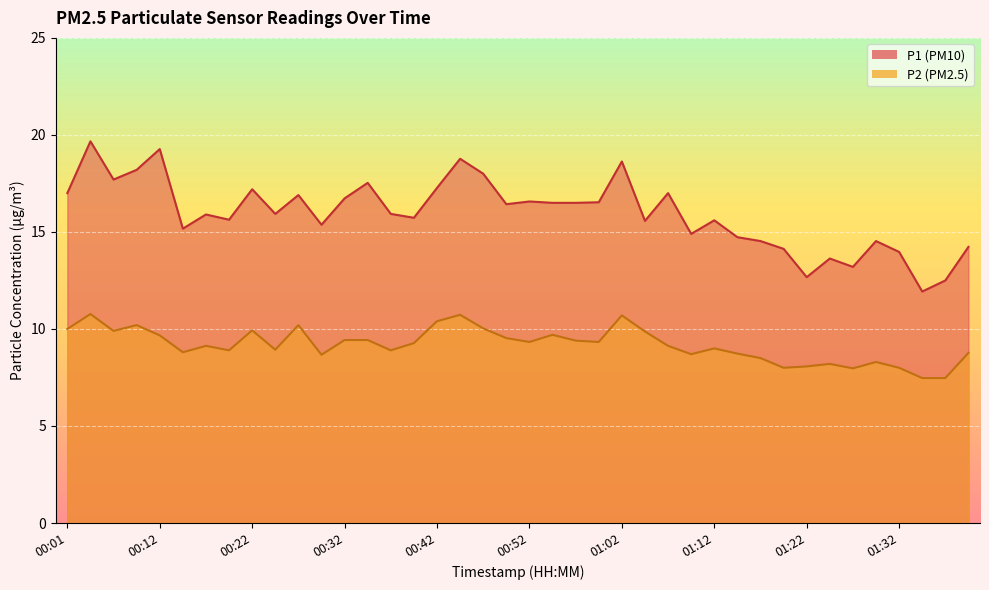

At how many categories does at least one series exceed 10?

40